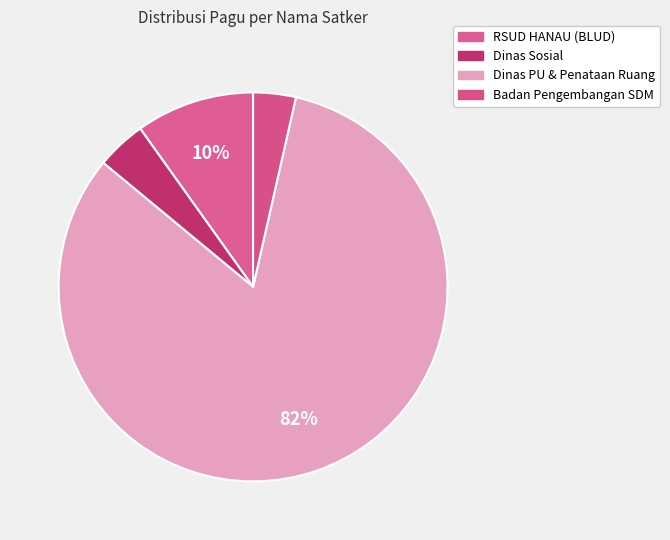

Count the number of slices in the pie.

4